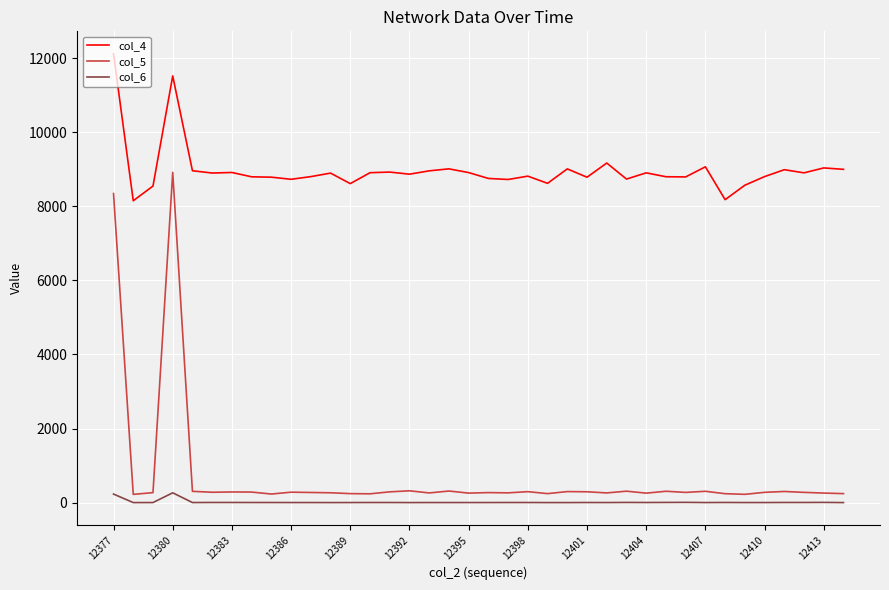

What is the greatest value displayed?

12118